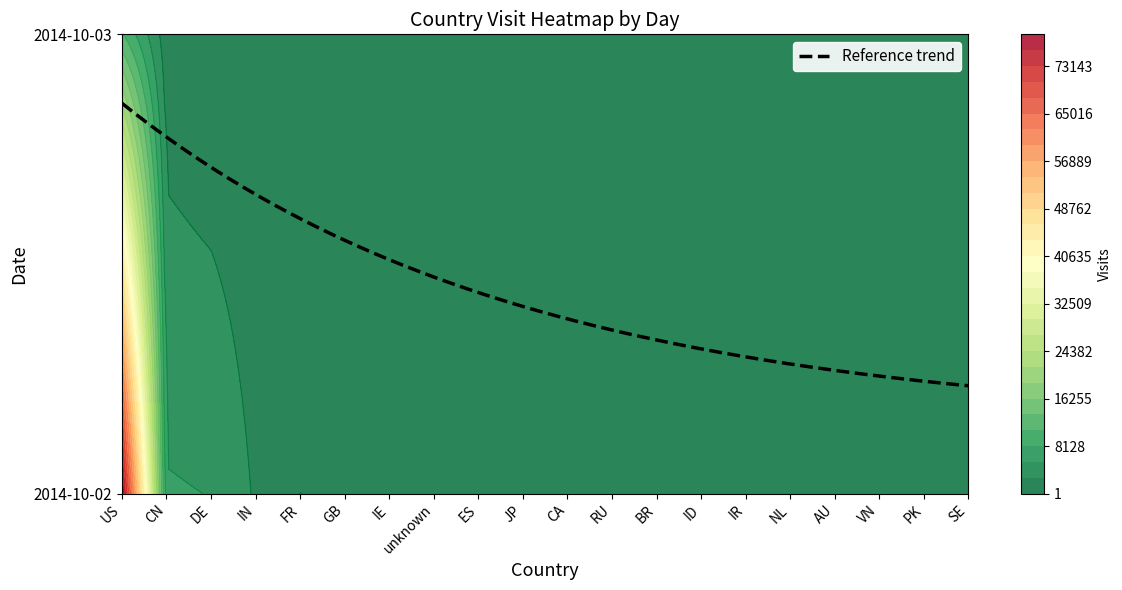

What is the difference between the 2014-10-02 values at ID and PK?

499